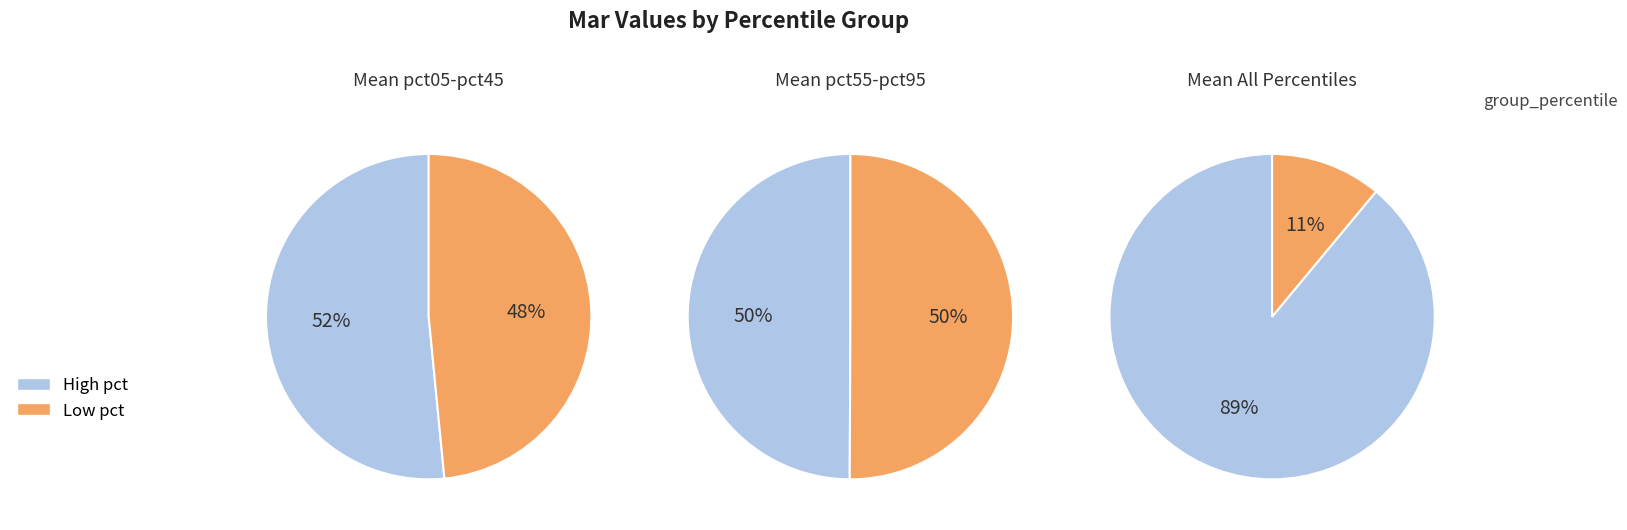

Does pct25 represent more than half of the total?

No